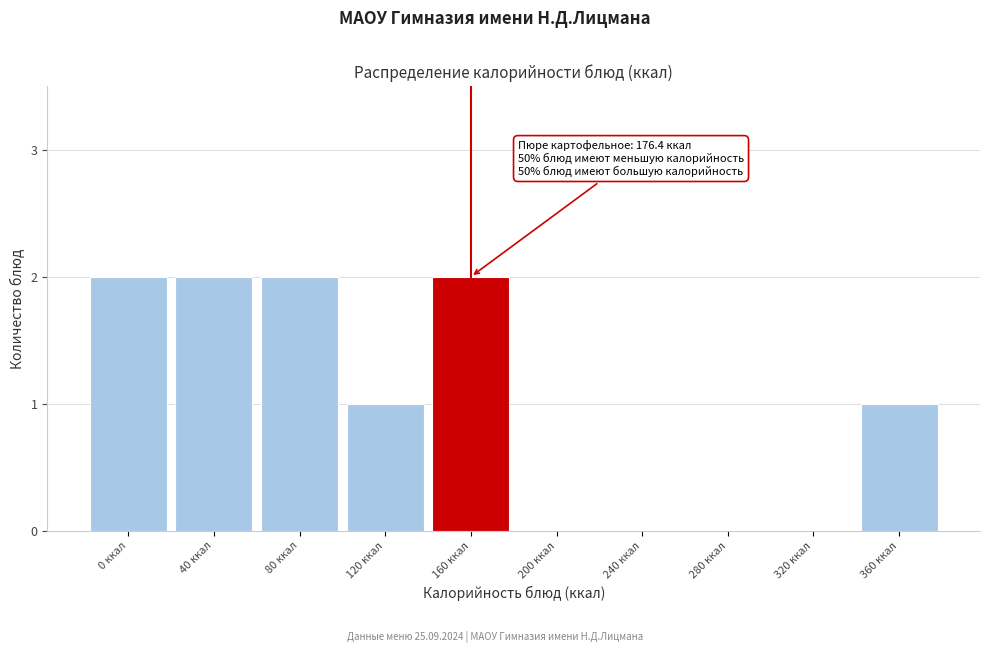

The value at 160 ккал is 2. True or false?

True